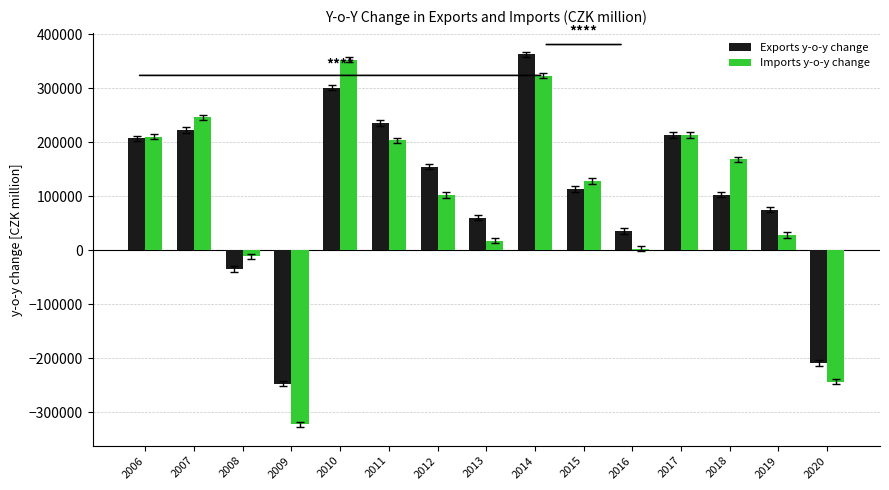

Are the bars horizontal?

No